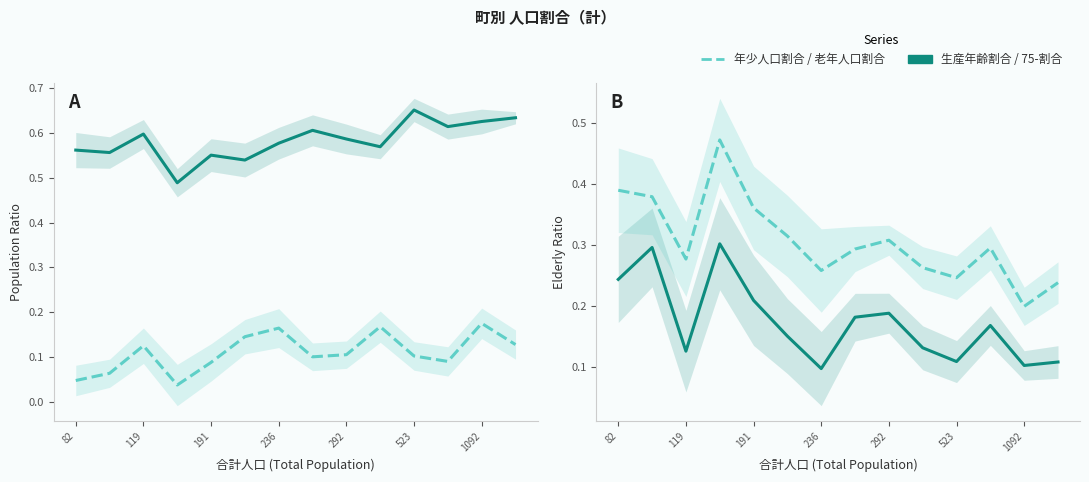

At which category is the sum across all series the highest?

236